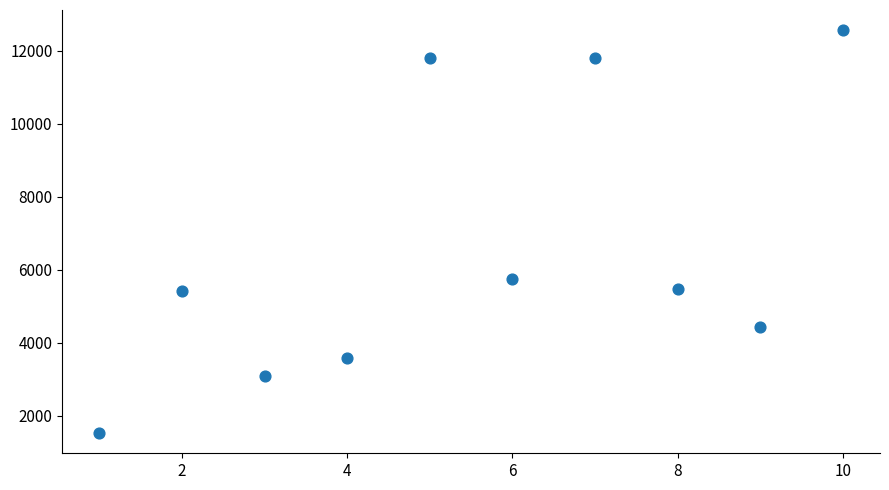

What is the range of X values (max minus min)?

9